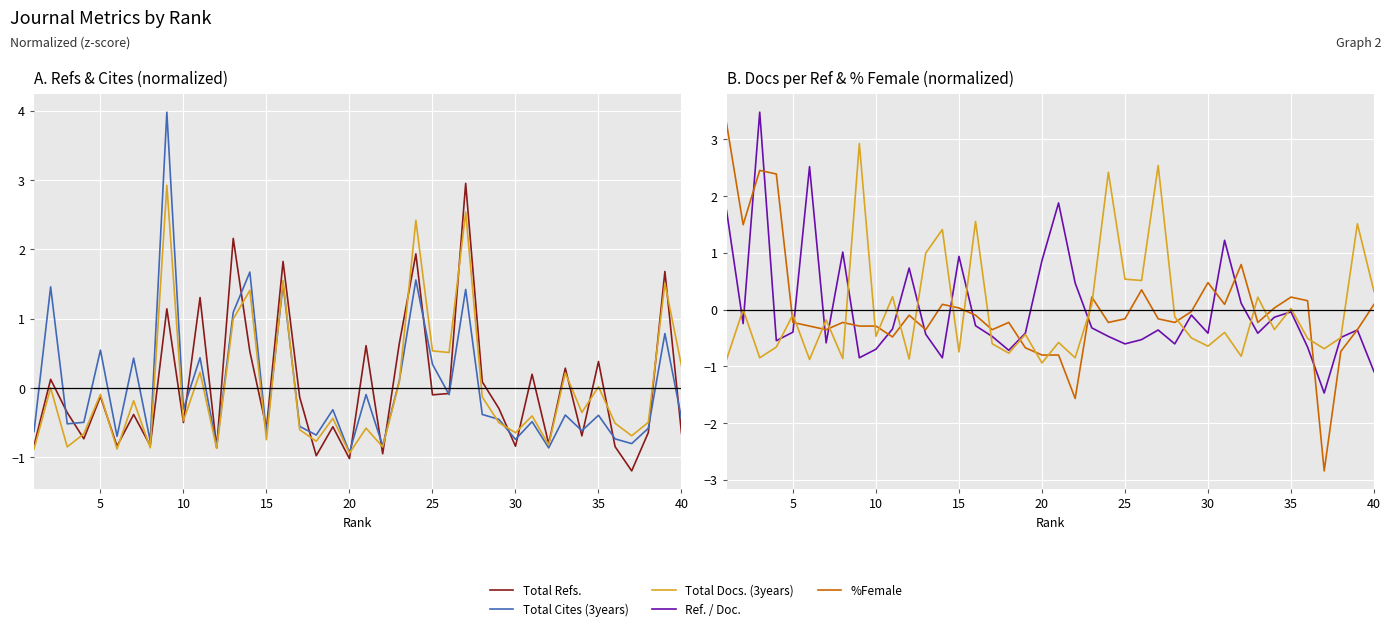

How many values in the %Female series are below 0?

25